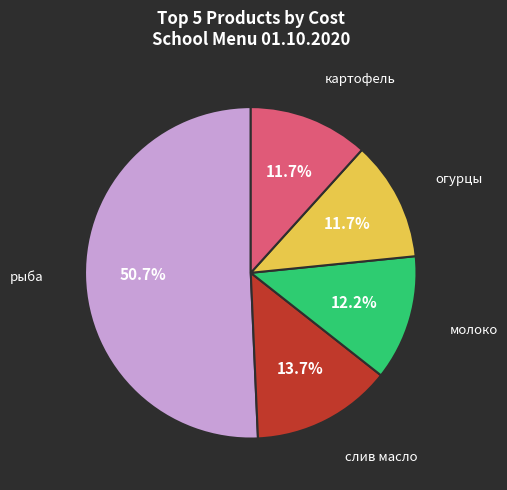

Is there a majority slice in this chart?

Yes